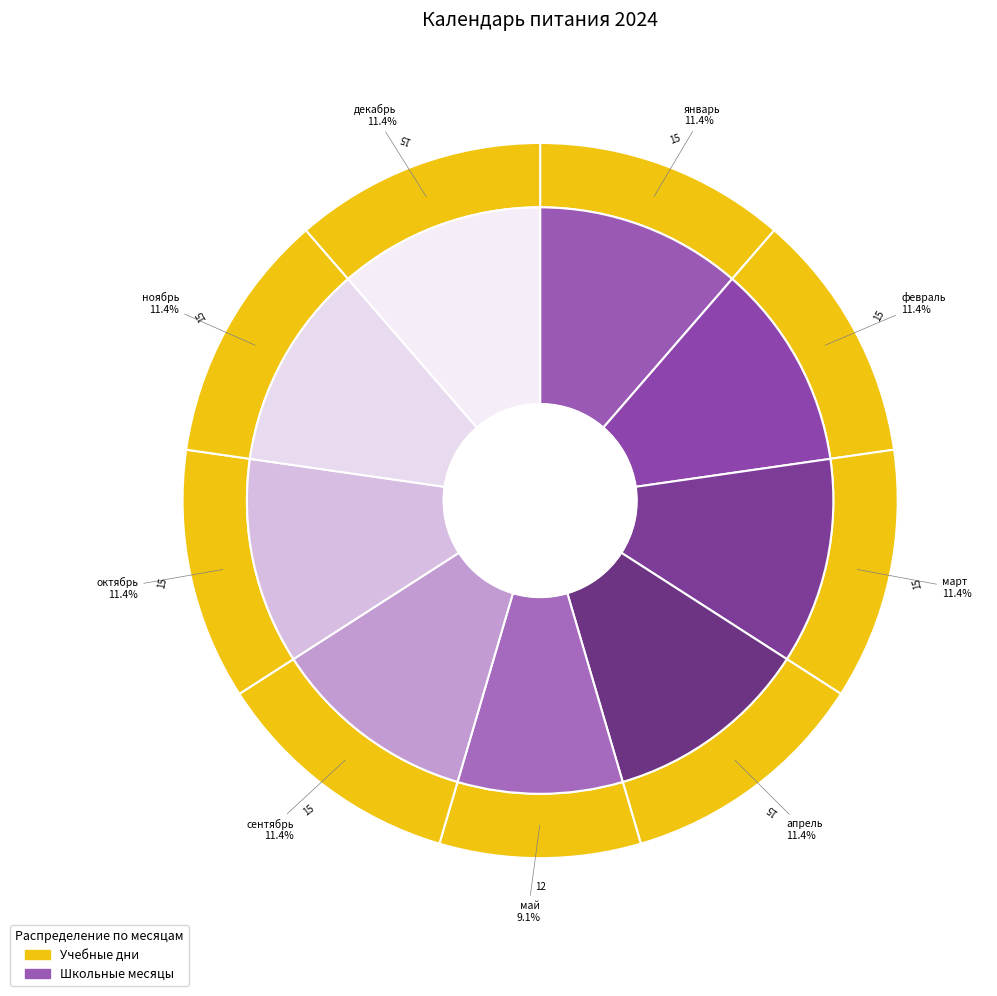

Does ноябрь account for over 50% of the chart?

No